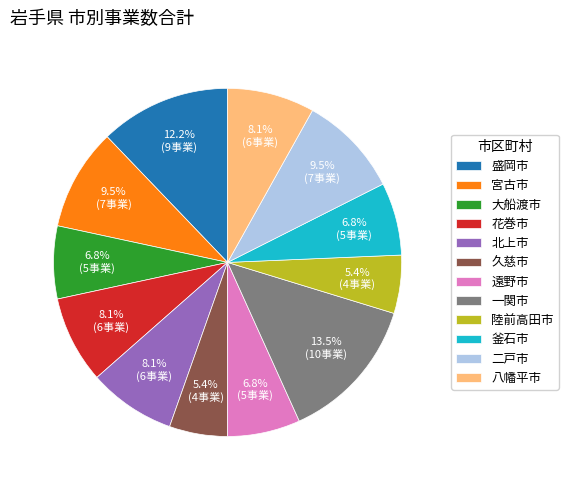

Which category has the biggest portion of the pie?

一関市